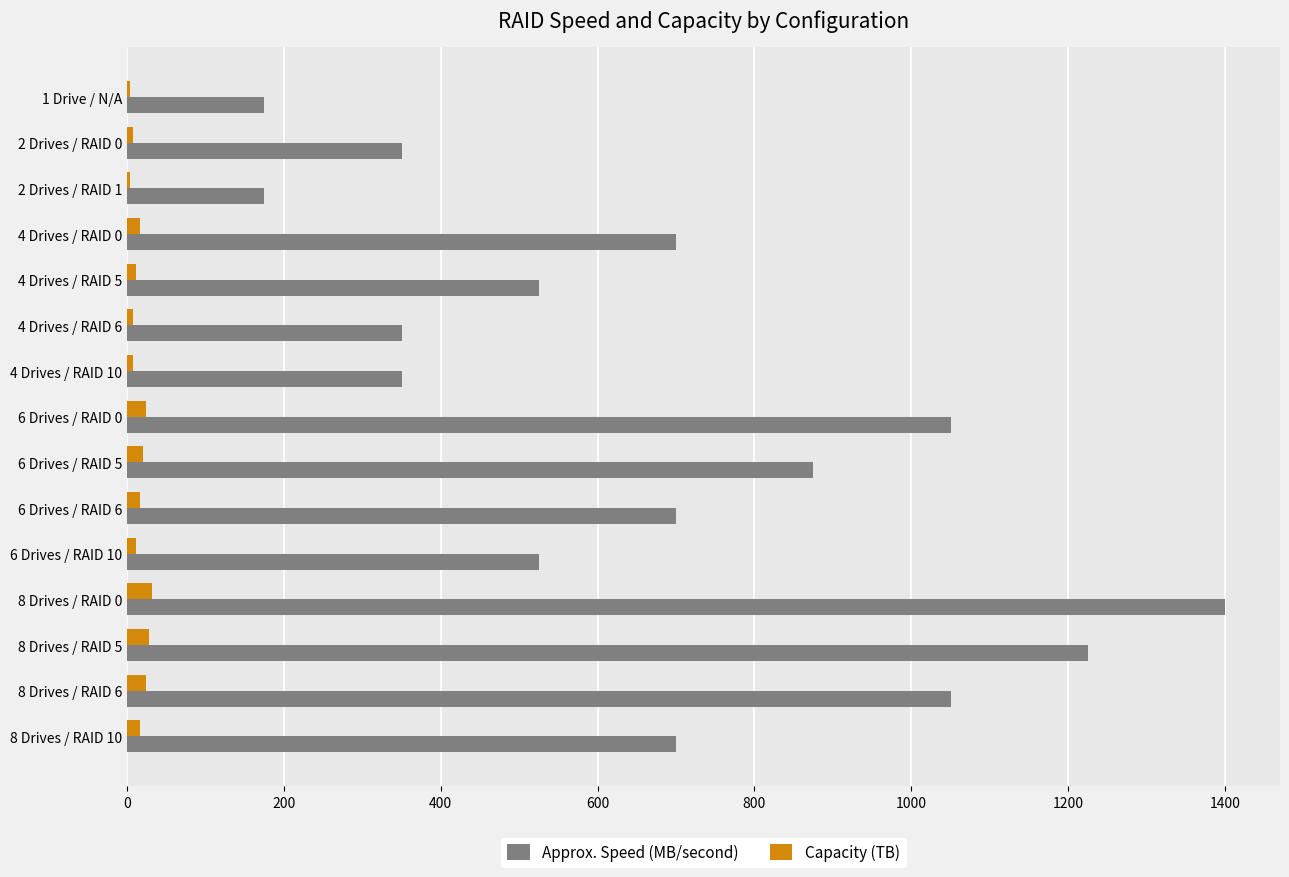

Which label corresponds to the largest value in the chart?

8 Drives / RAID 0